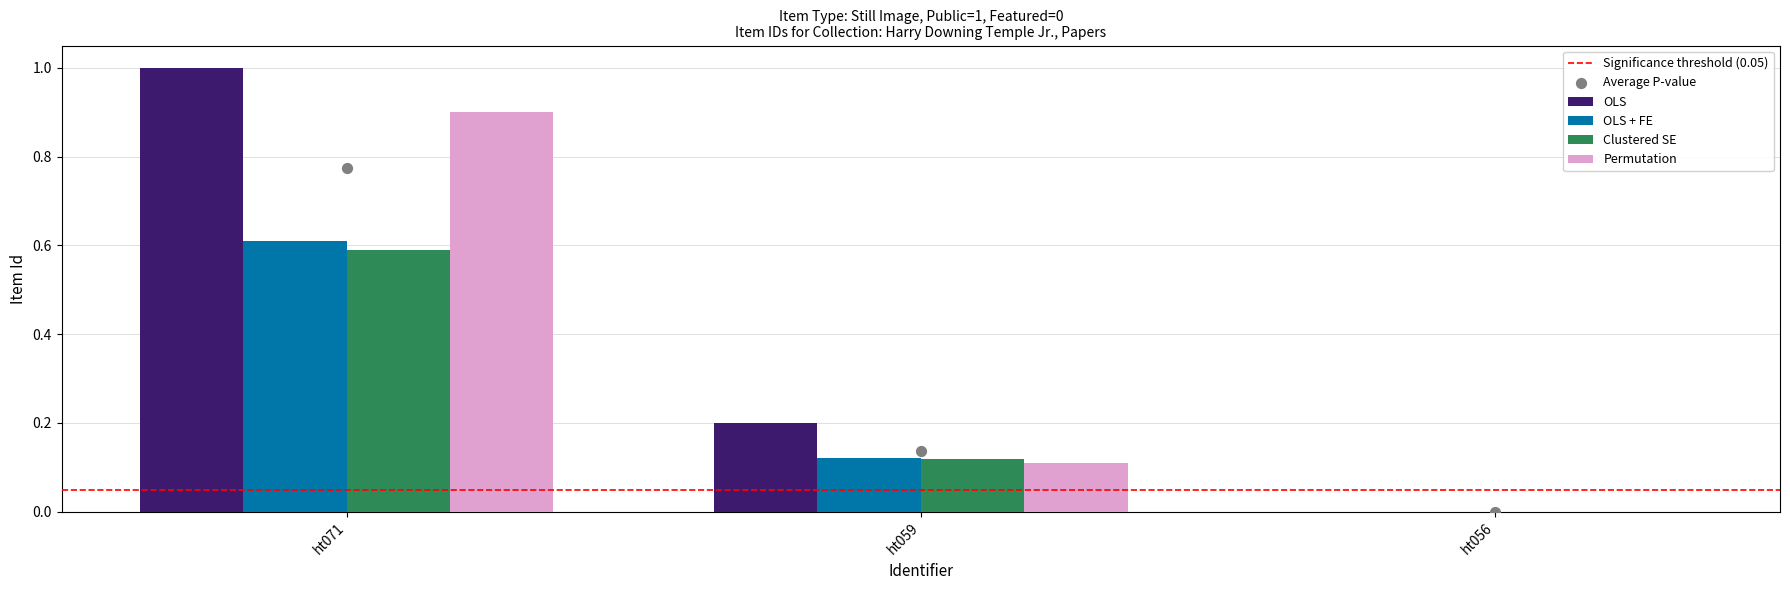

What are all the series names shown in the legend?

OLS, OLS + FE, Clustered SE, Permutation